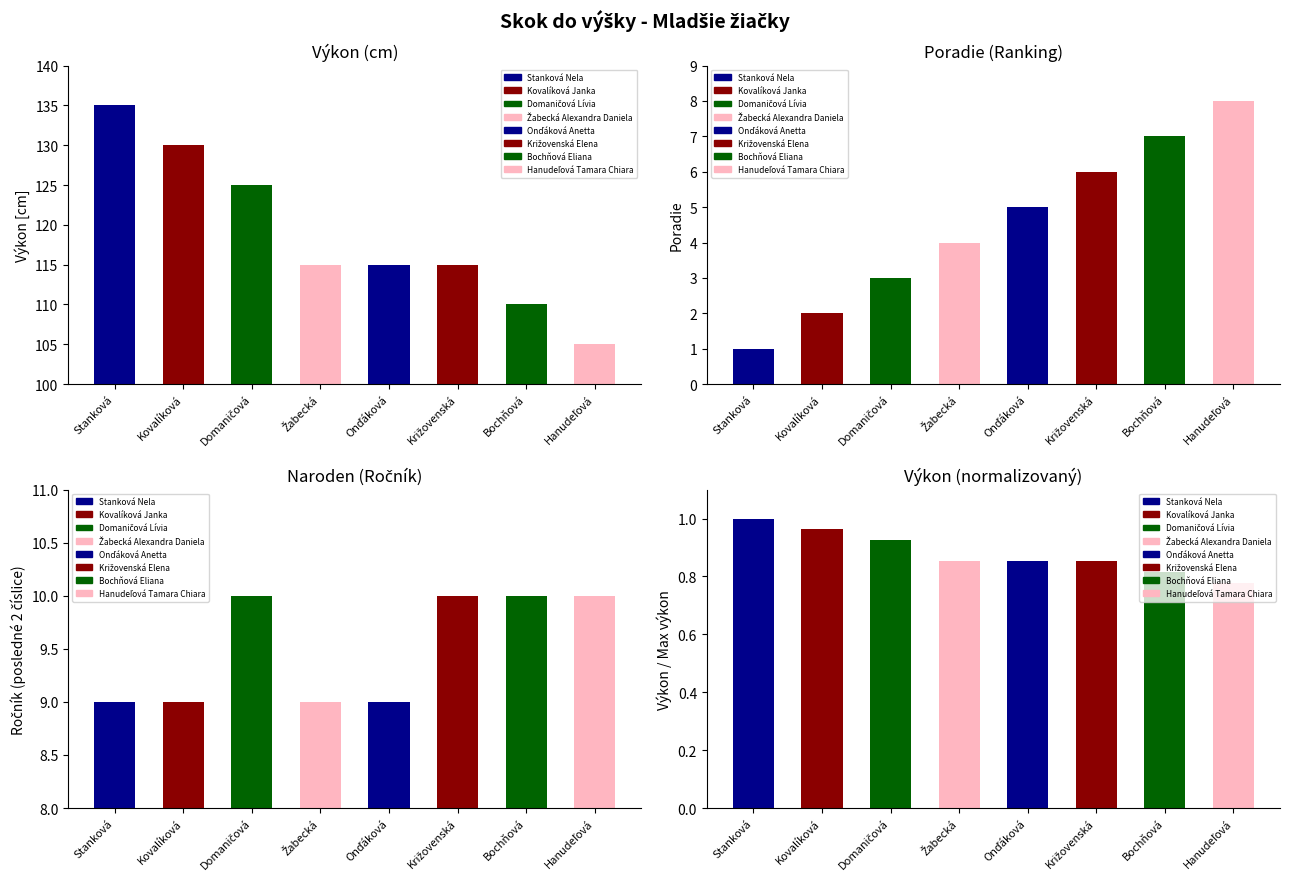

What is the label of the 4th bar from the left?

Žabecká